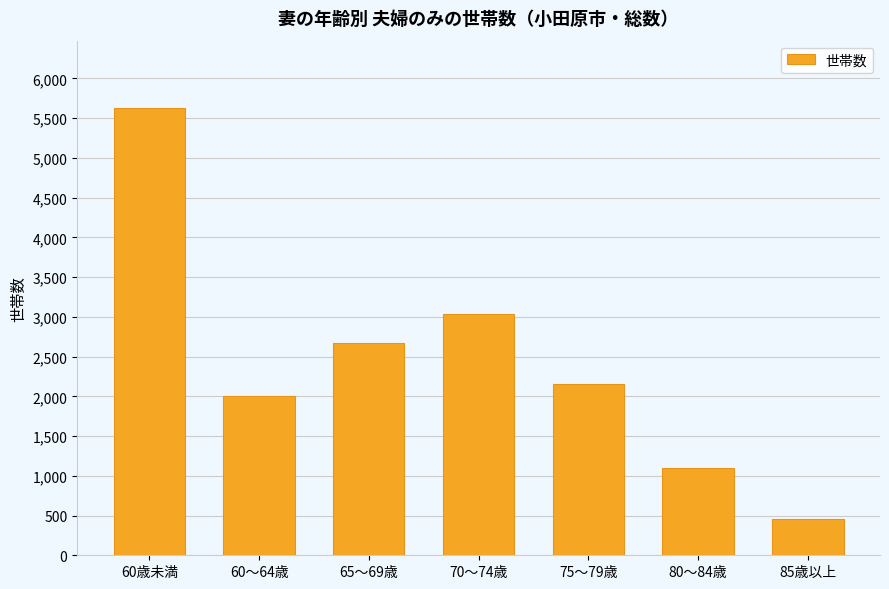

Reading right to left, list all the values displayed in this chart.

461	1103	2156	3033	2669	2000	5630